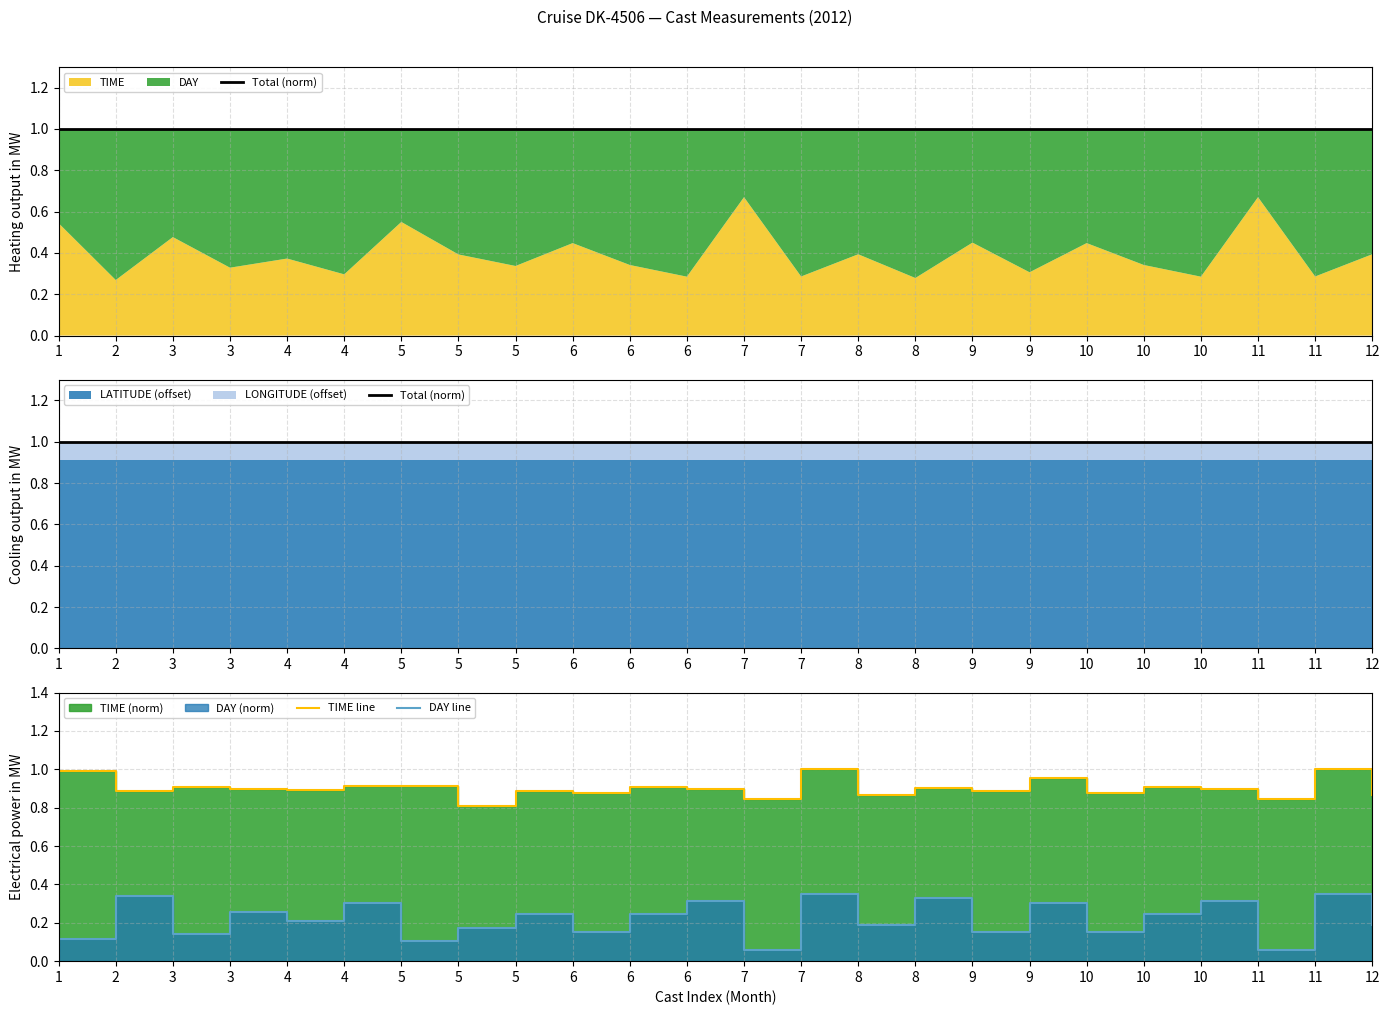

What is the average value of the TIME line series?

0.9